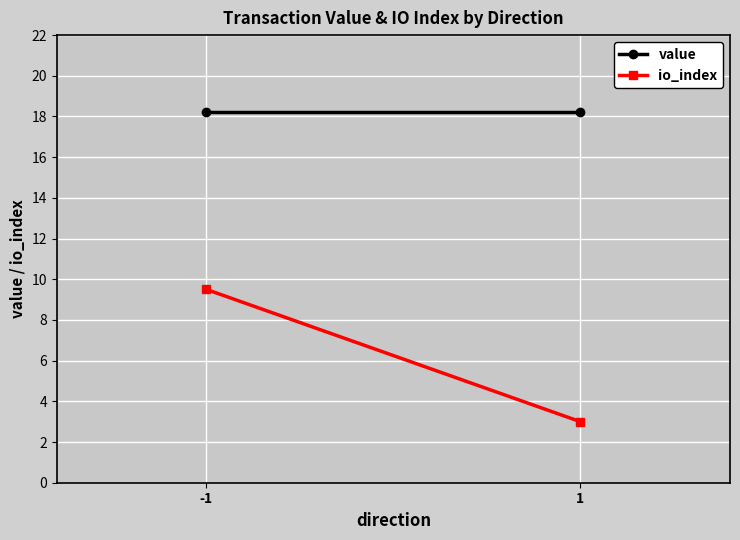

Rank the categories by io_index value from highest to lowest.

-1, 1